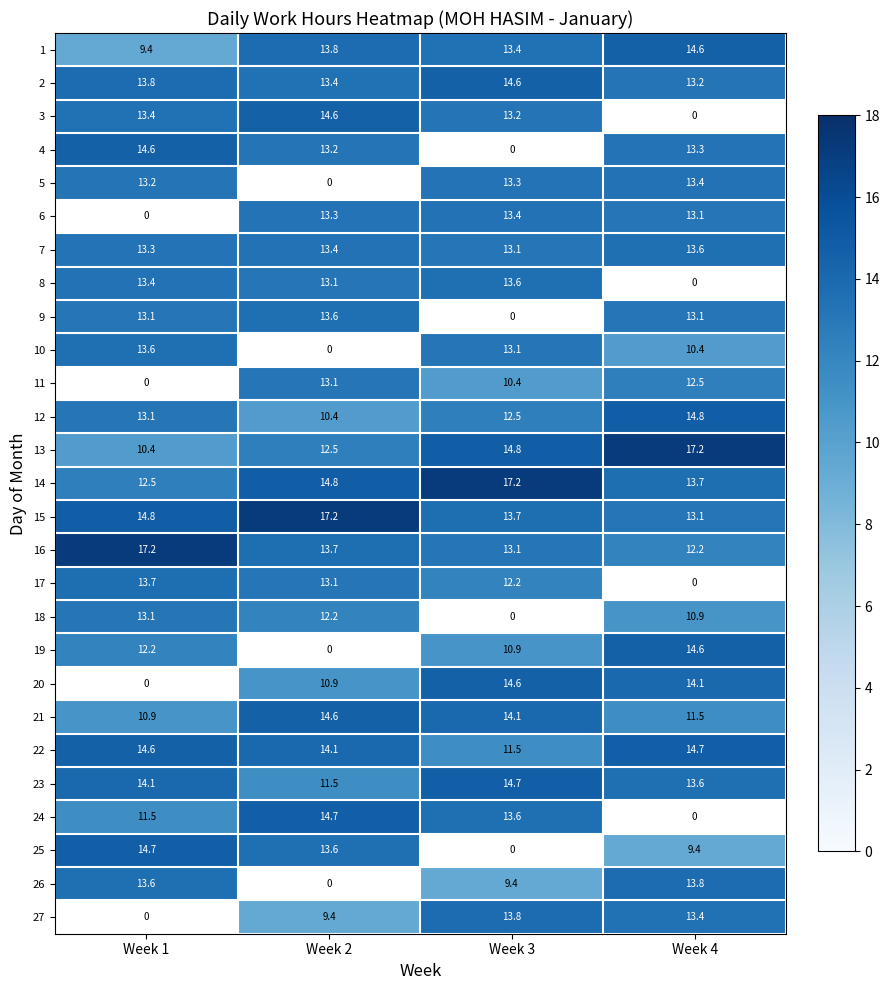

Rank the categories by 21 value from lowest to highest.

Week 1, Week 4, Week 3, Week 2